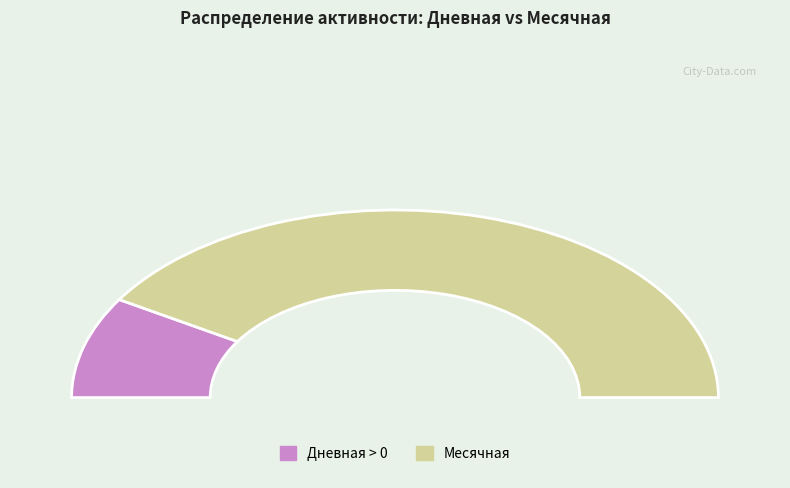

True or false: 11 accounts for 16% of the total.

False